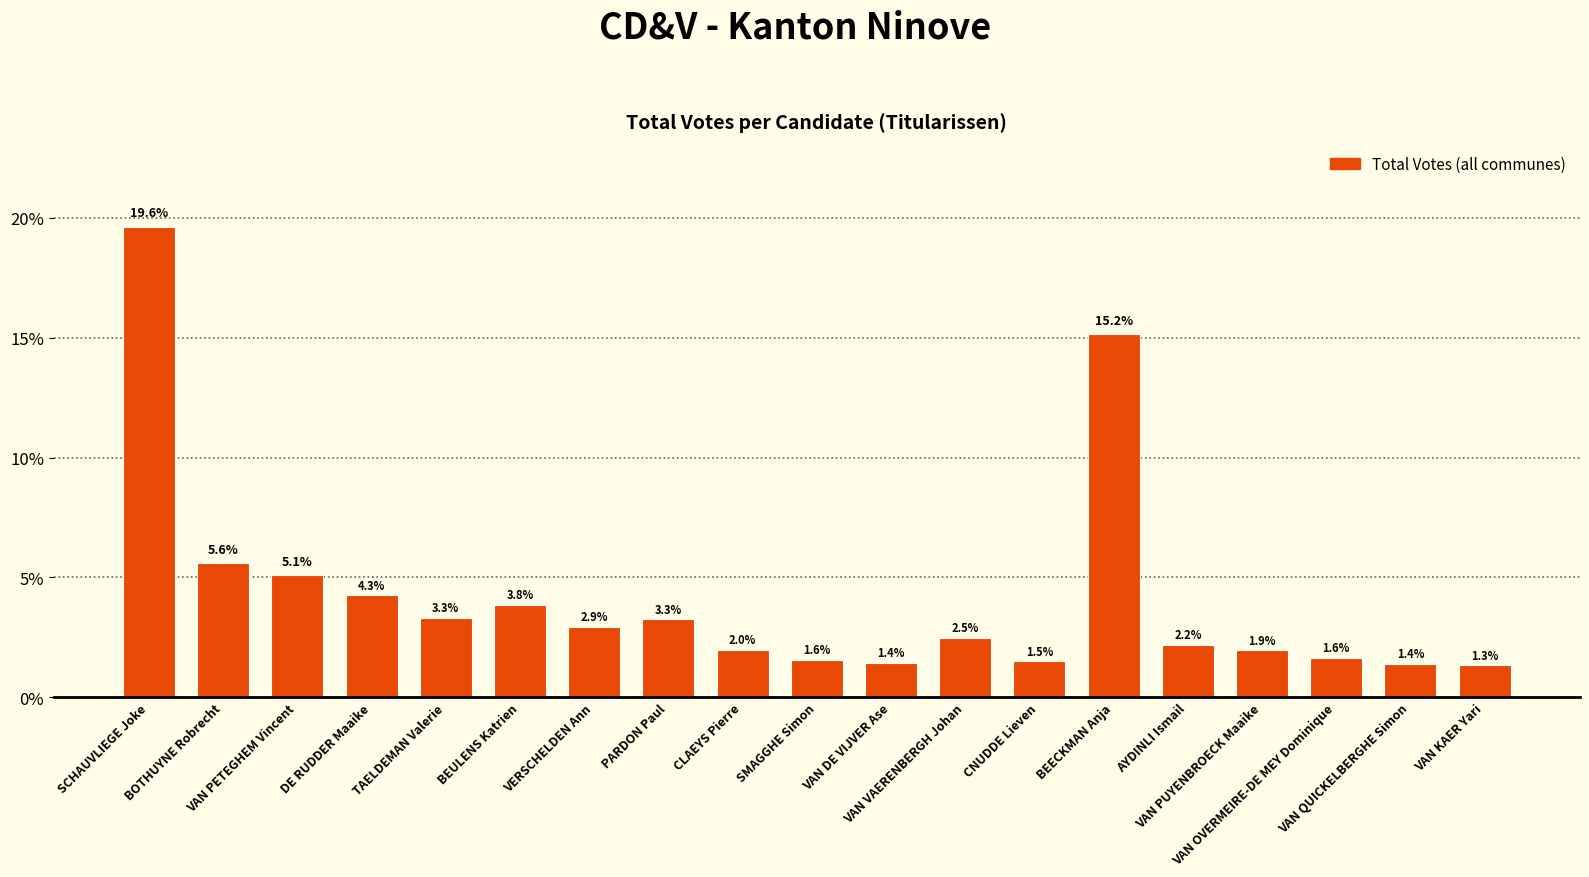

What is the label of the 6th bar from the right?

BEECKMAN Anja